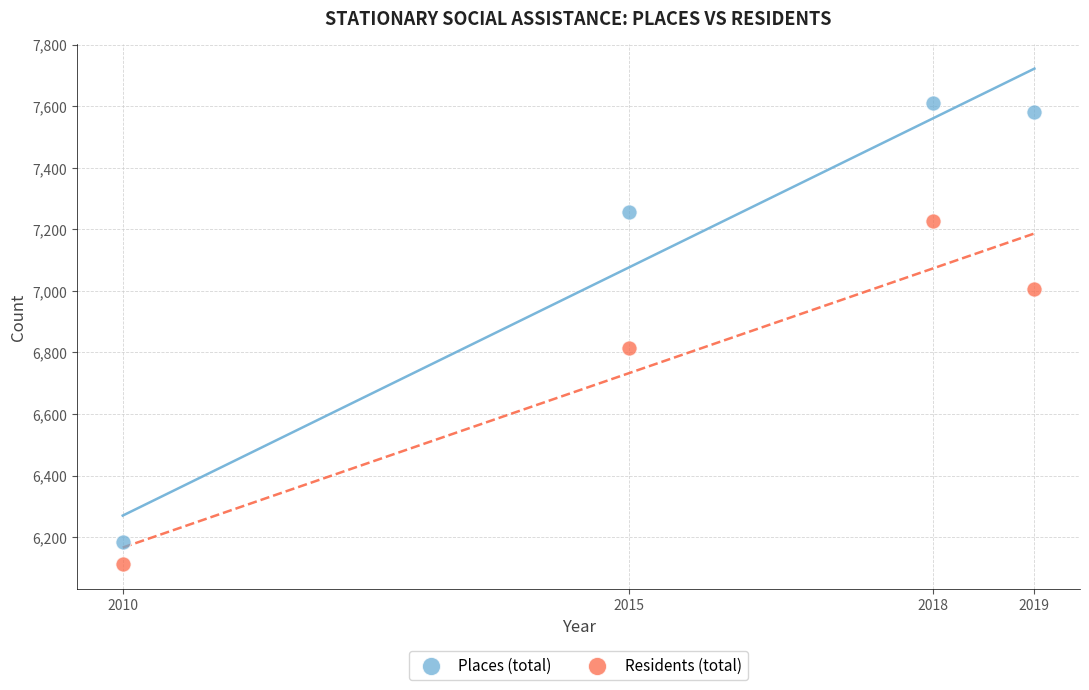

Which series reaches the minimum Y coordinate?

Residents (total)